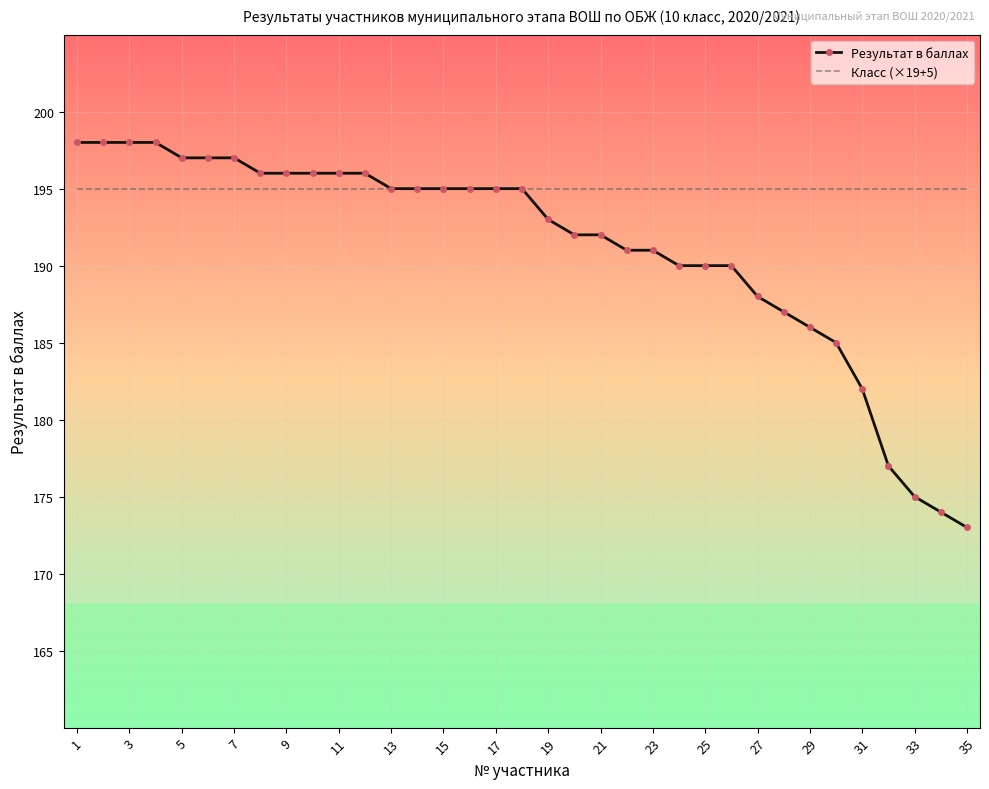

Which series has the widest spread of values?

Результат в баллах